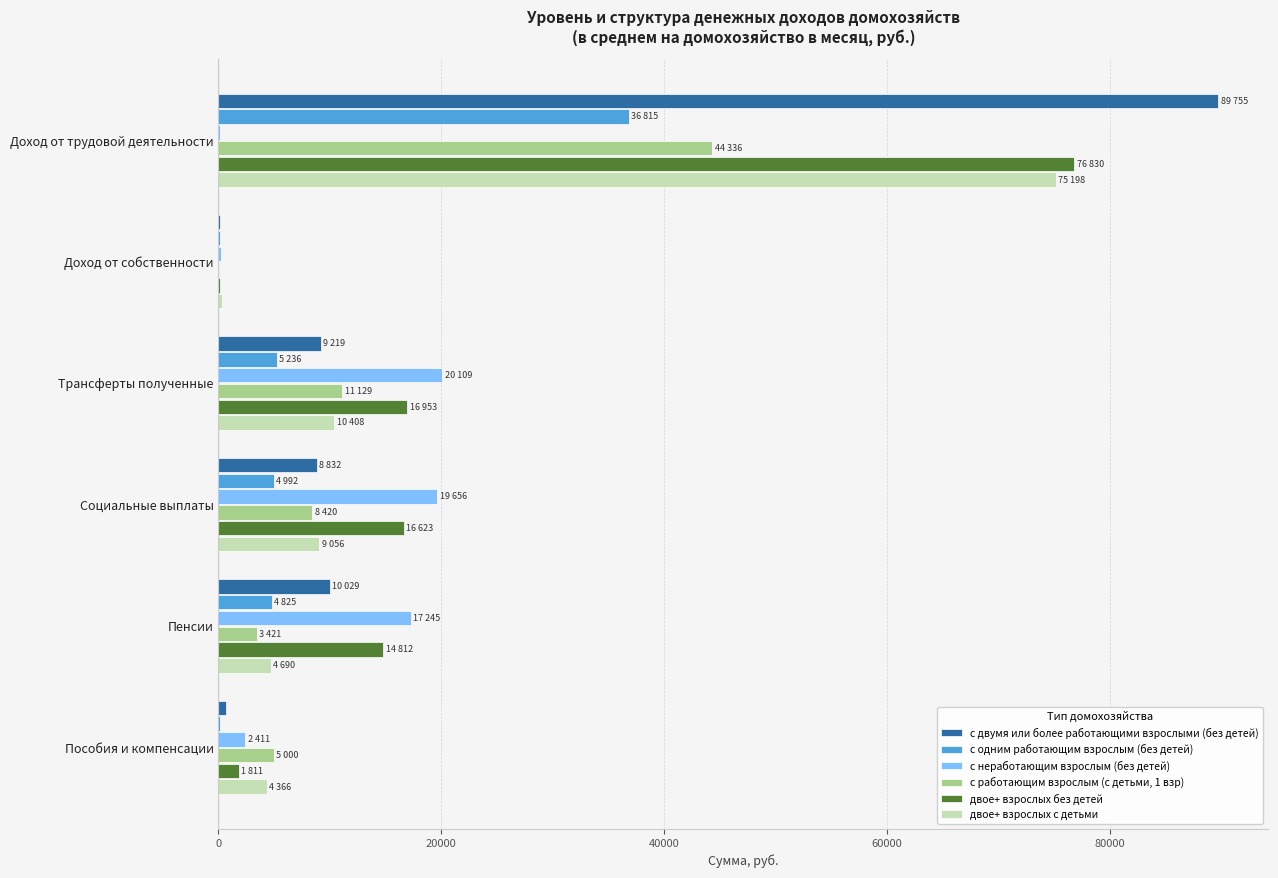

What is the sum of all двое+ взрослых без детей values?

127139.7